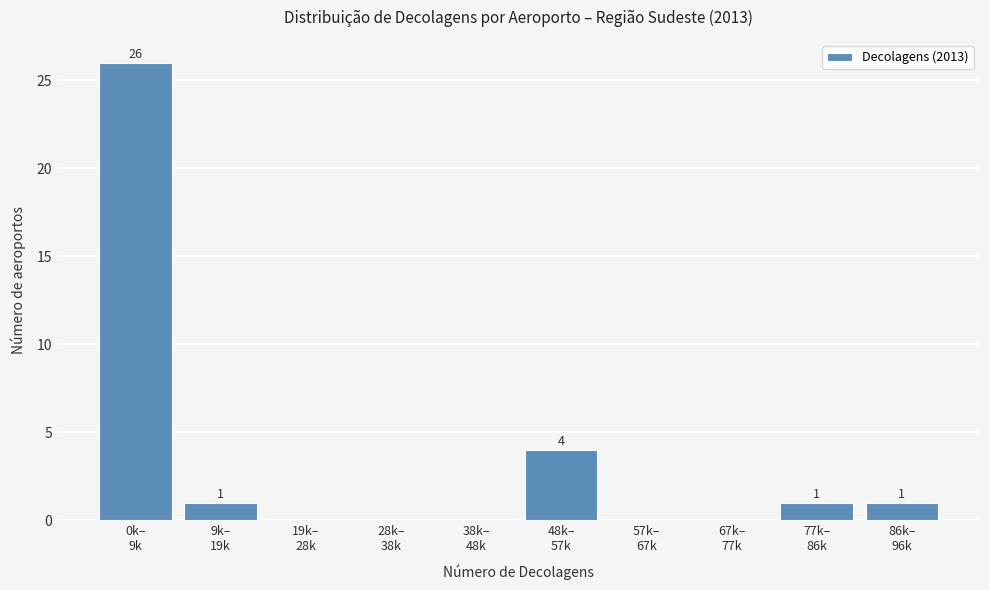

What is the sum of all values?

33